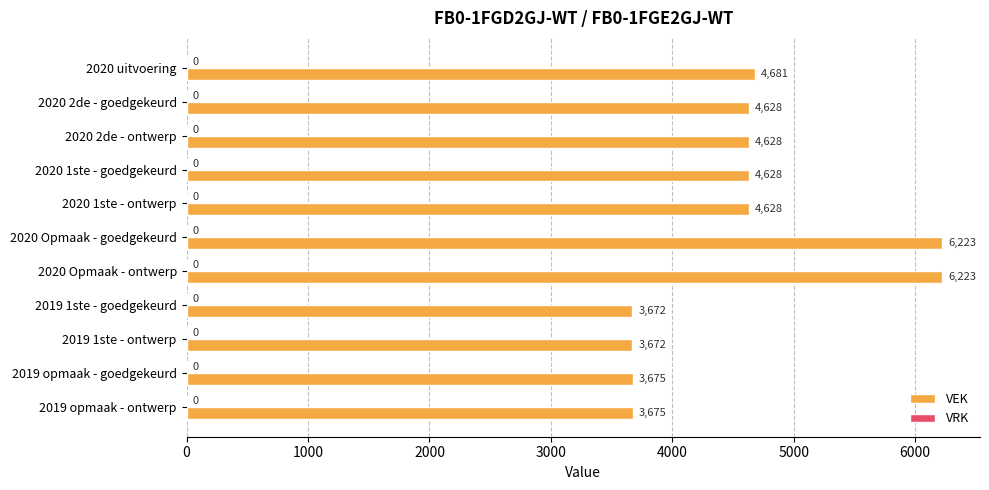

What is the difference between the values at 2019 opmaak - goedgekeurd and 2020 Opmaak - ontwerp?

2548